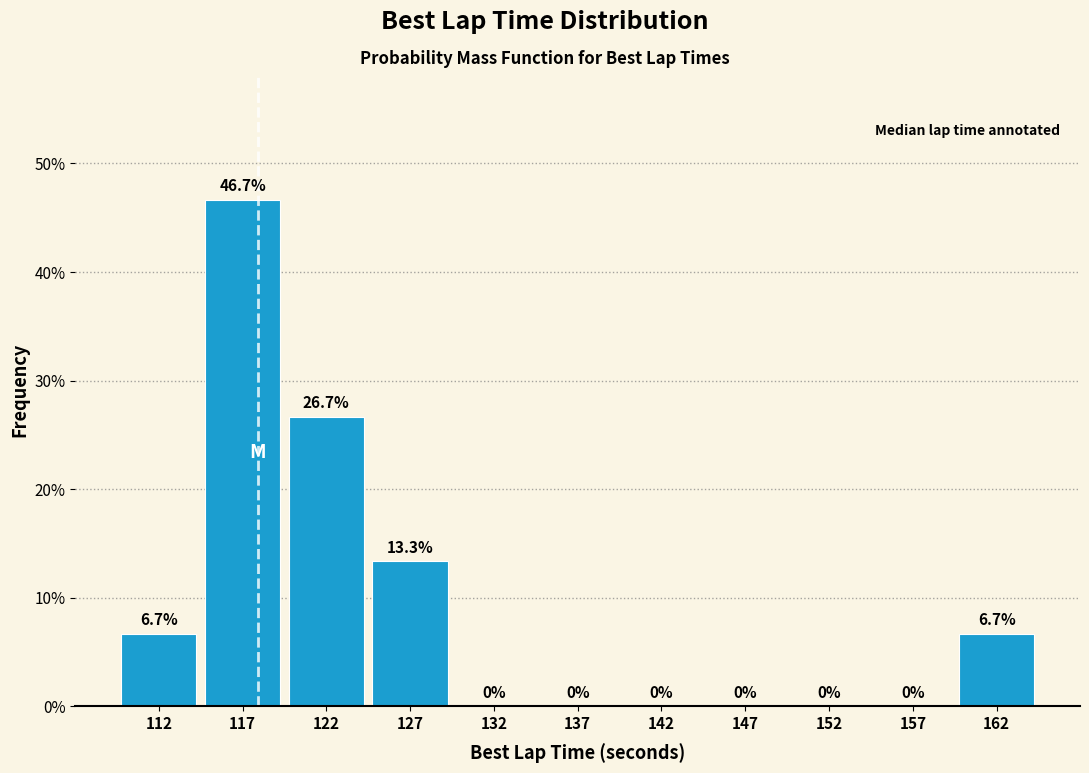

How tall is the bar that spans 160 to 165 on the x-axis?

6.7